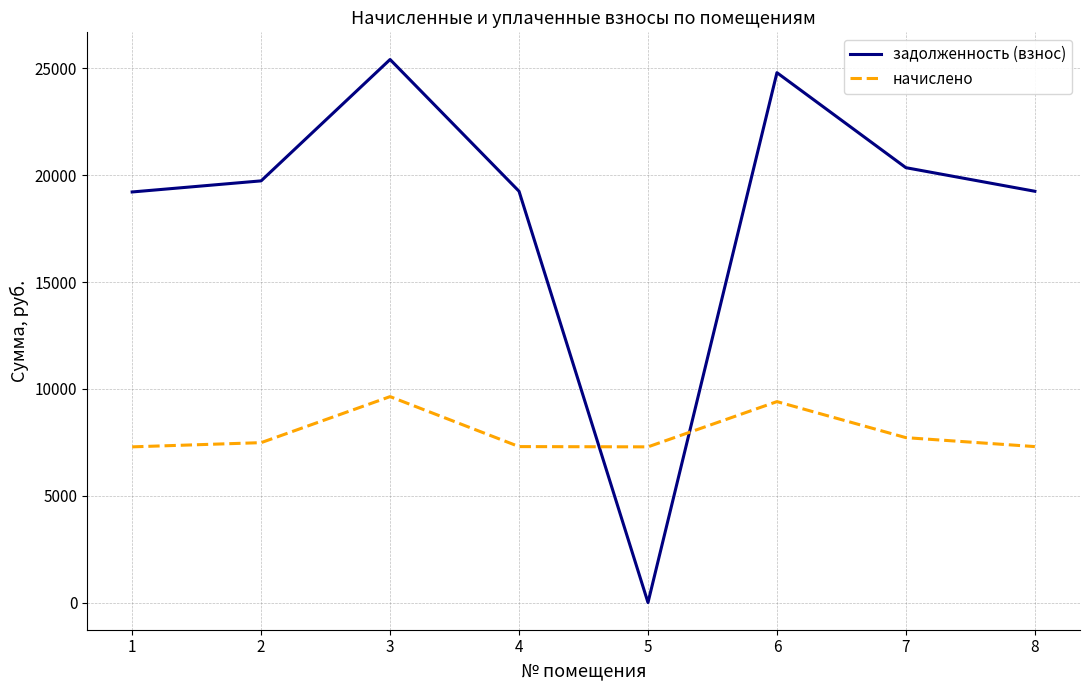

After their last crossing, which series has the higher values: начислено or задолженность (взнос)?

задолженность (взнос)